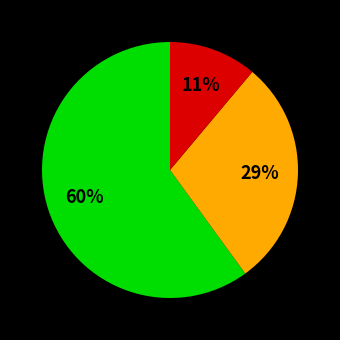

To the nearest percent, what is the difference between the largest and smallest slice percentages?

49%